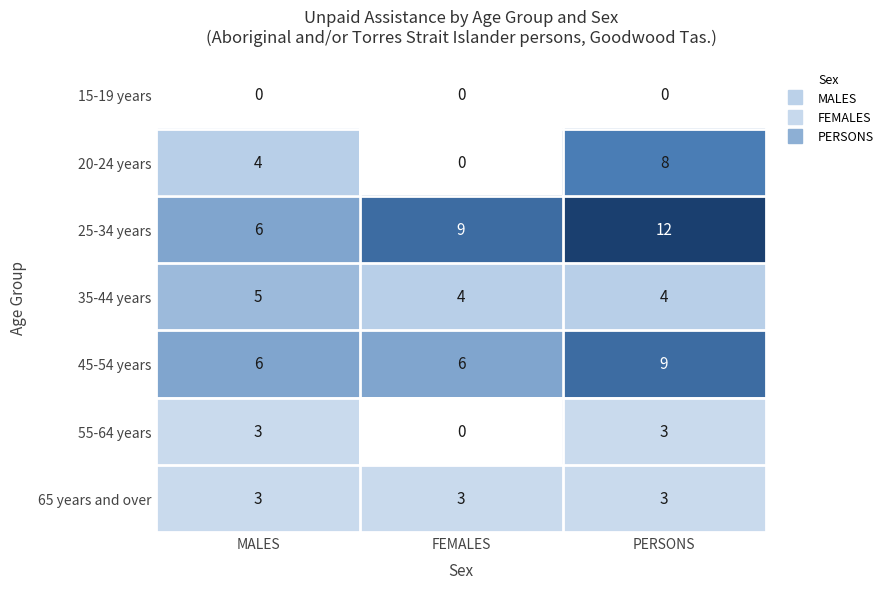

The value of 25-34 years at MALES is 6. True or false?

True